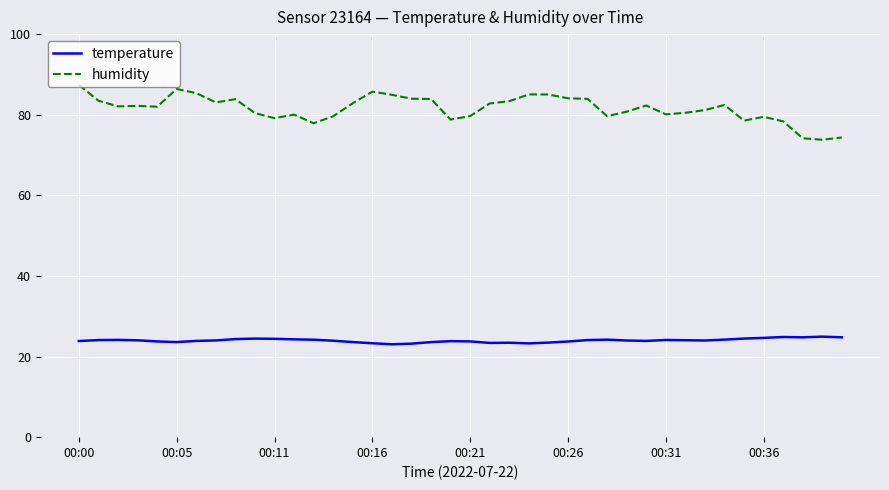

List the series in order of their overall mean, highest first.

humidity, temperature